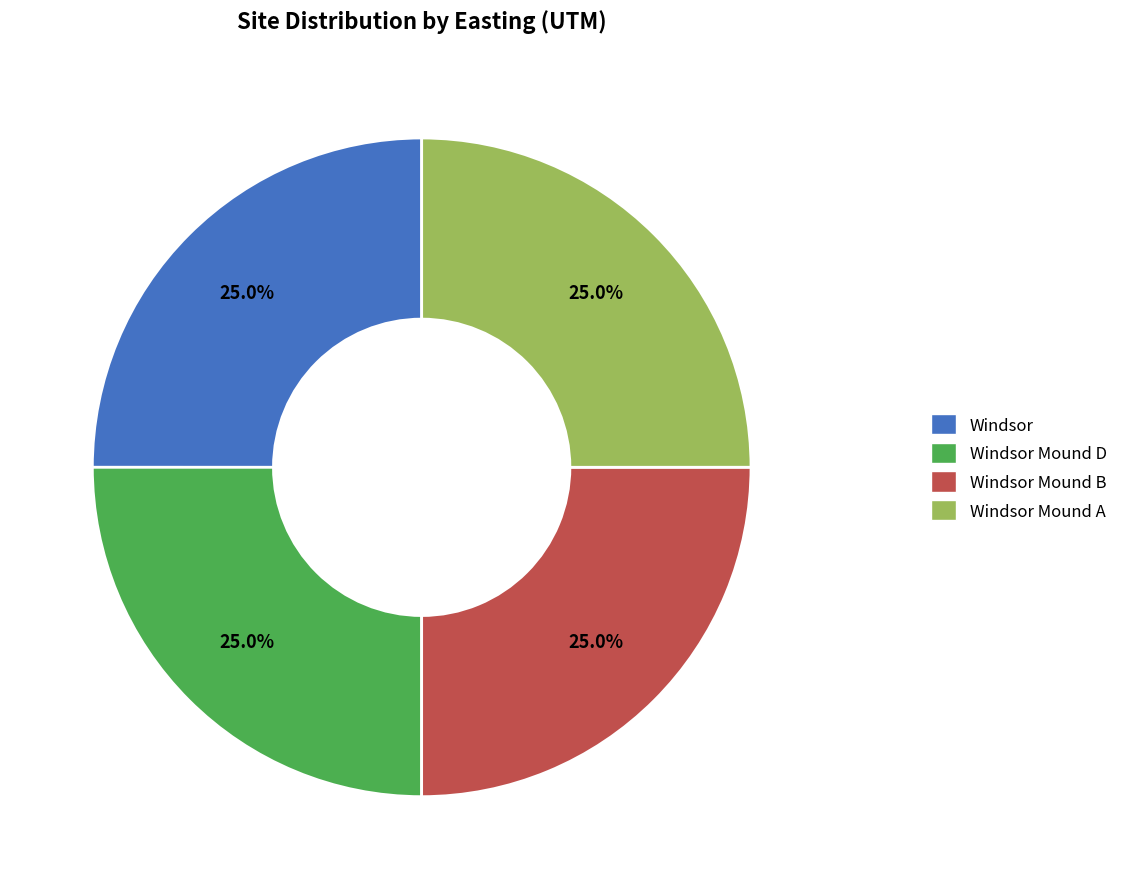

Is Windsor the majority of the pie?

No